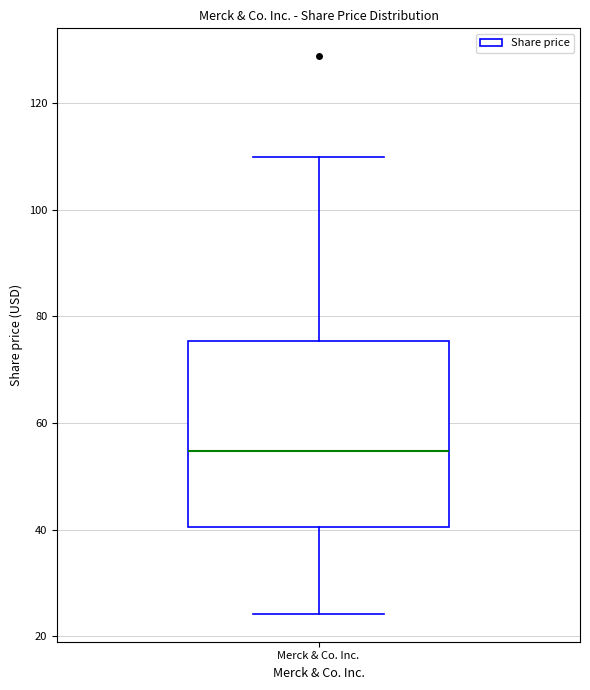

Where does the median line of the box for Merck & Co. Inc. sit on the y-axis? The values are not printed on the chart, so give them approximately, as read against the axis.

54